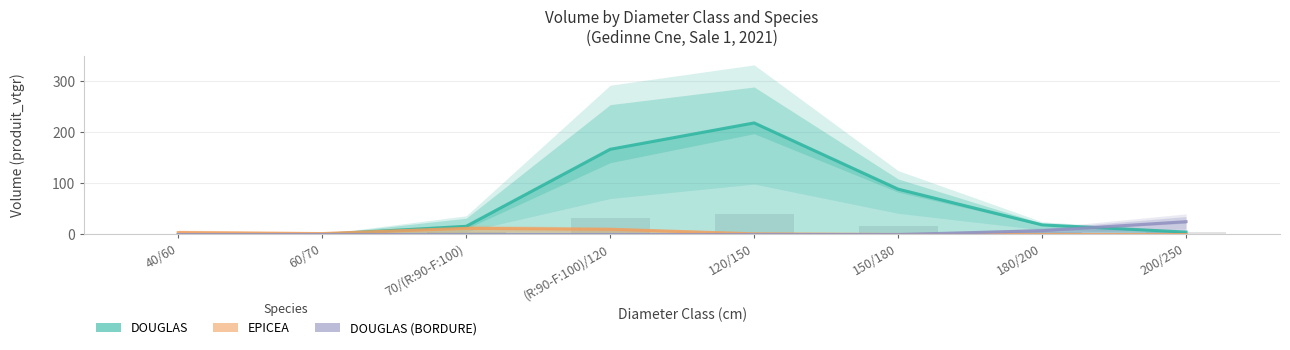

How many groups of bars are there?

8